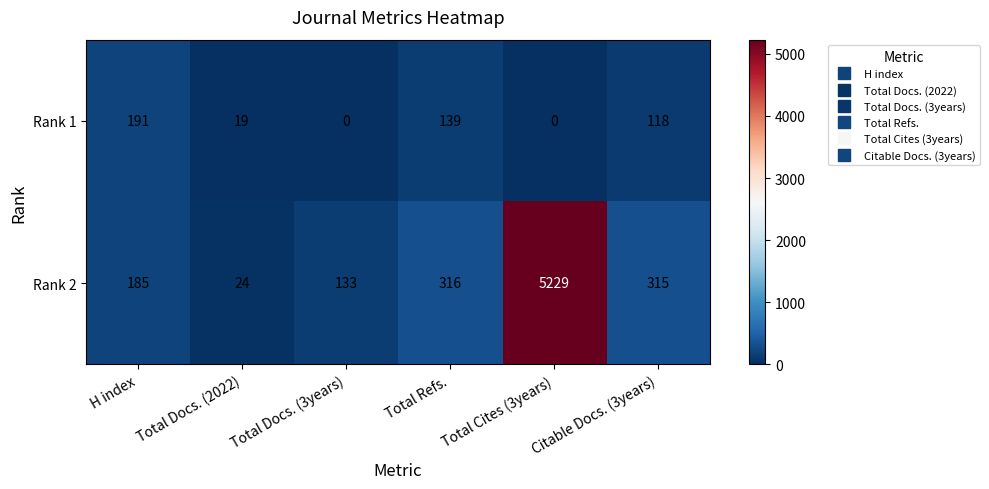

At how many categories does at least one series exceed 1522?

1